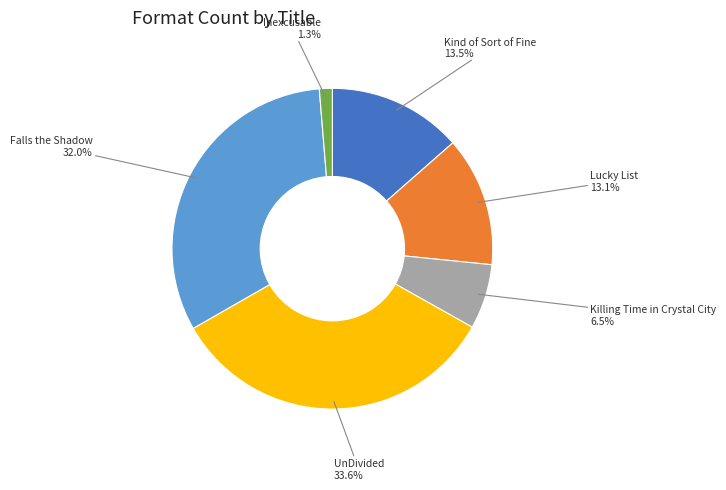

Is there a majority slice in this chart?

No